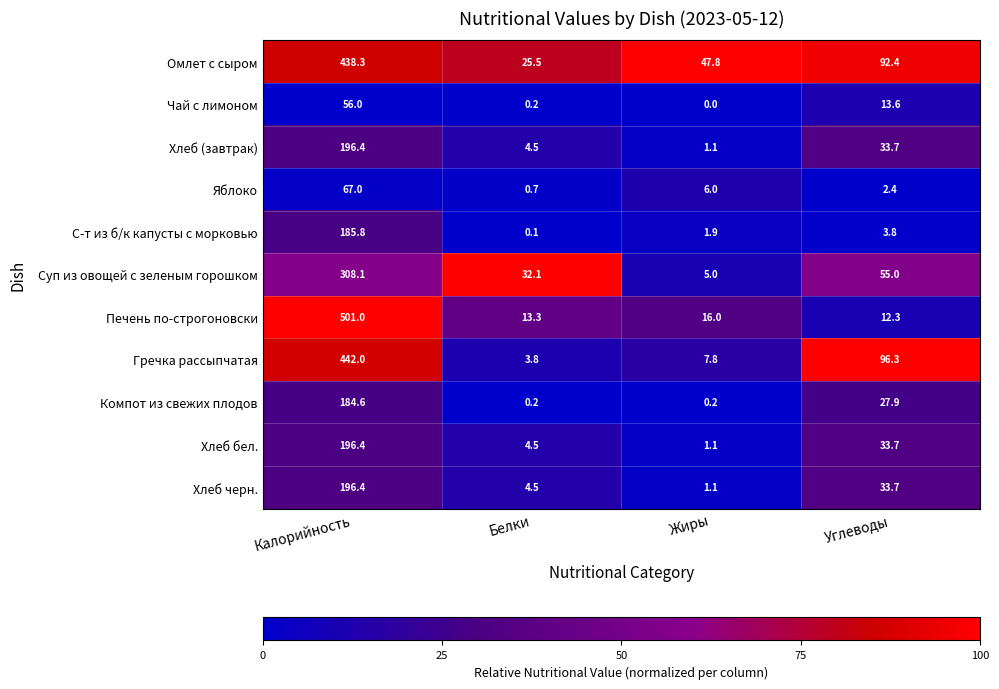

The value of Суп из овощей с зеленым горошком at Углеводы is 36.3. True or false?

False